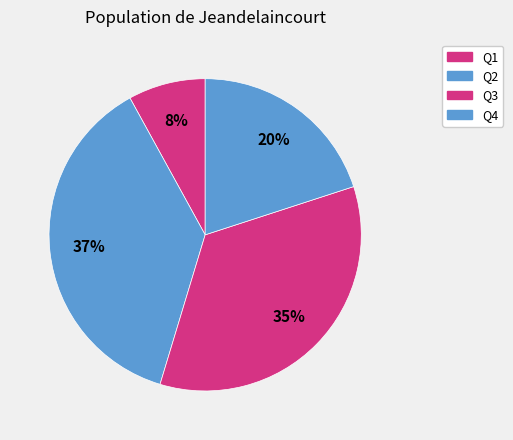

How many slices are in this pie chart?

4